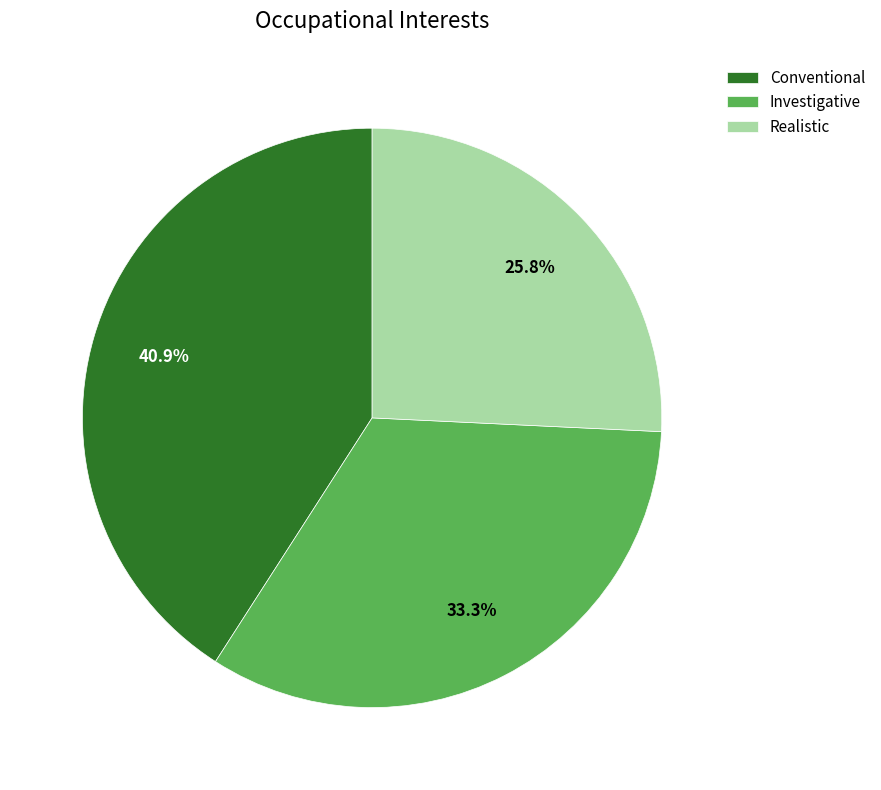

To the nearest percent, what is the difference between the Investigative and Realistic slice percentages?

8%